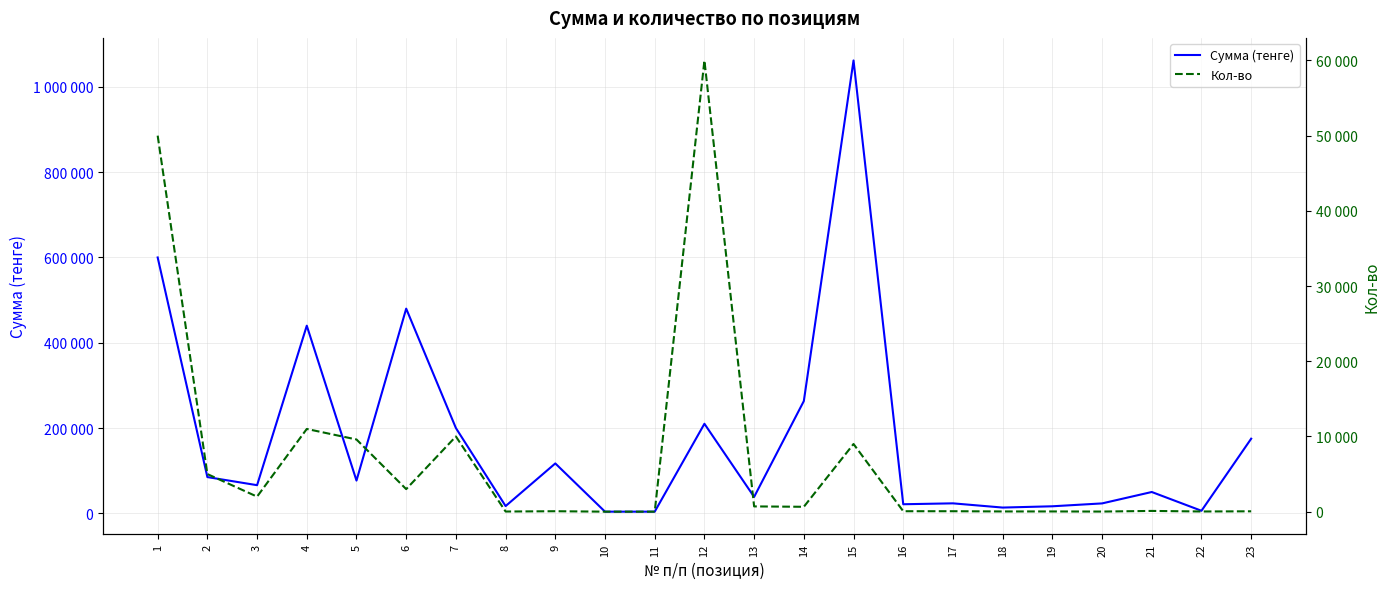

The value of Кол-во at 18 is 40. True or false?

False